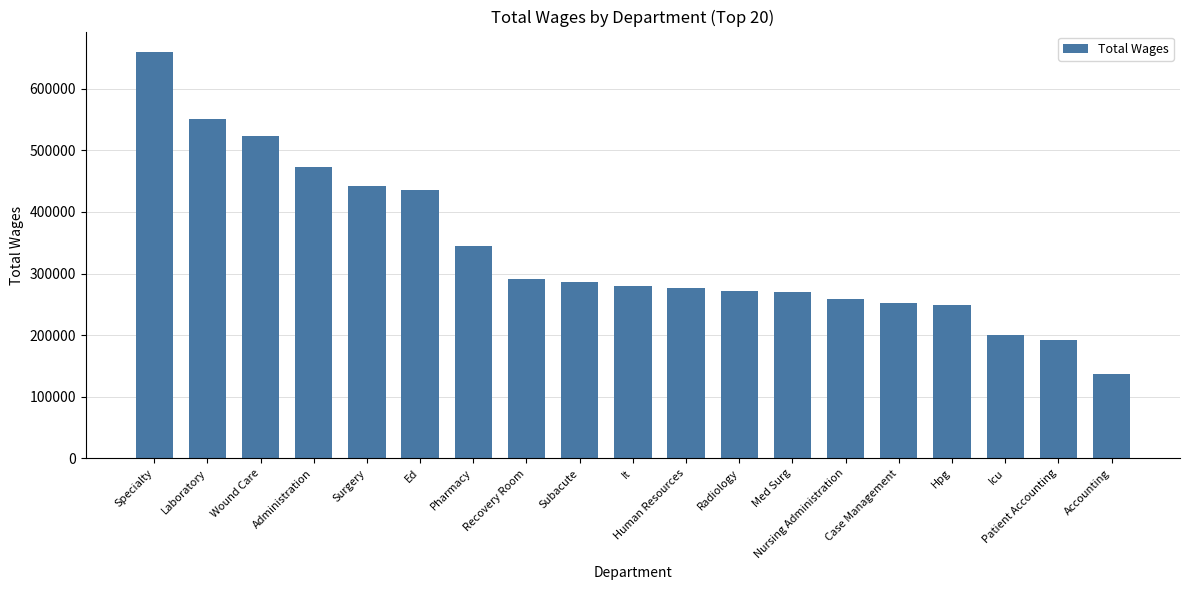

How many bars are there in total?

19